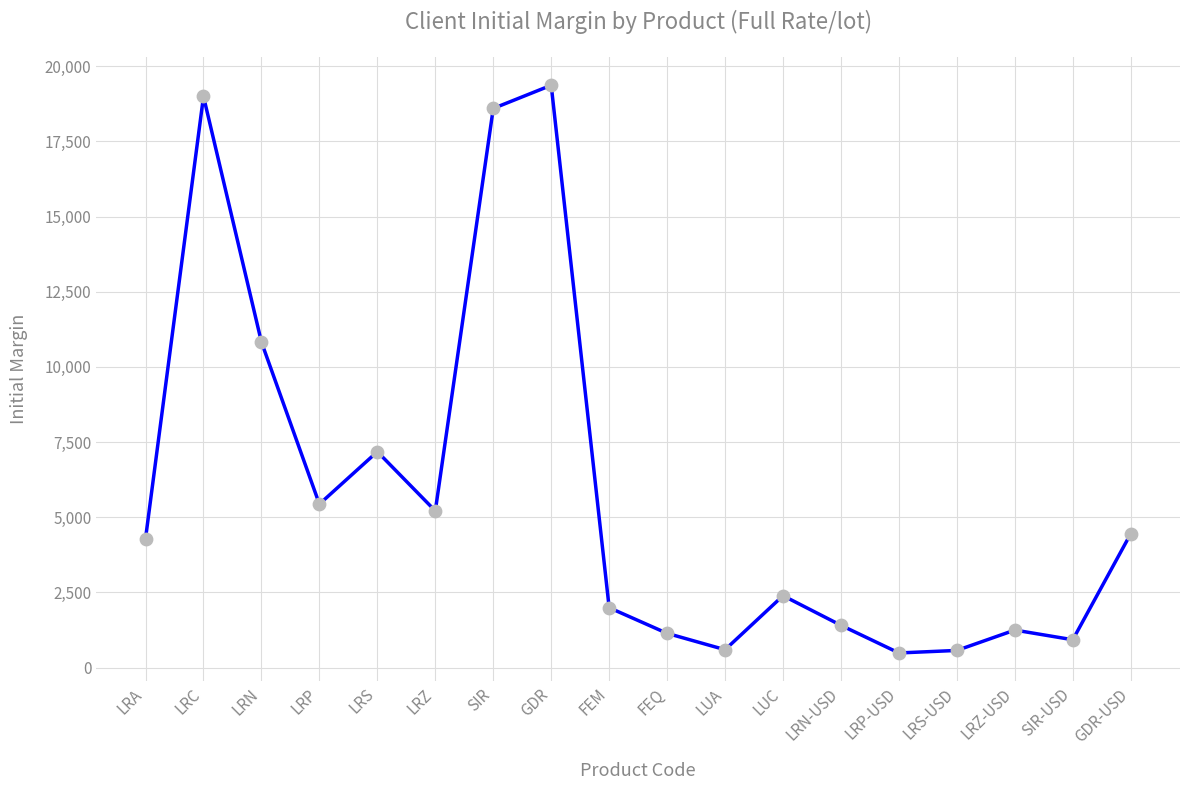

What is the change in value from LRC to GDR-USD?

-14537